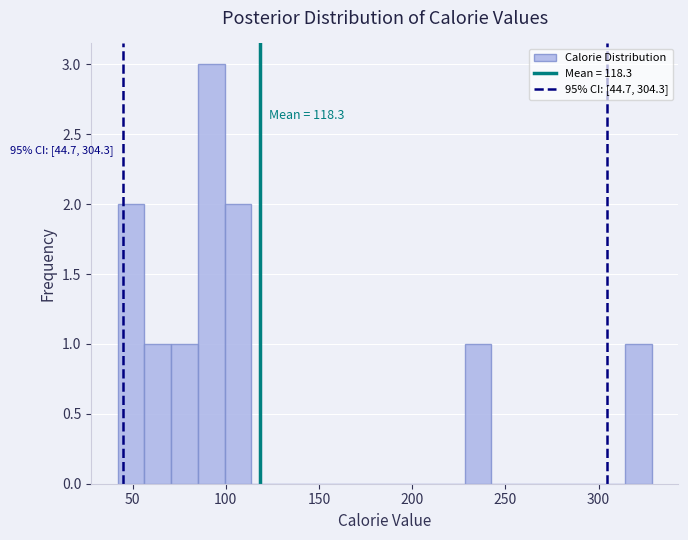

Read against the x-axis, roughly where is the centre of the tallest bar?

90